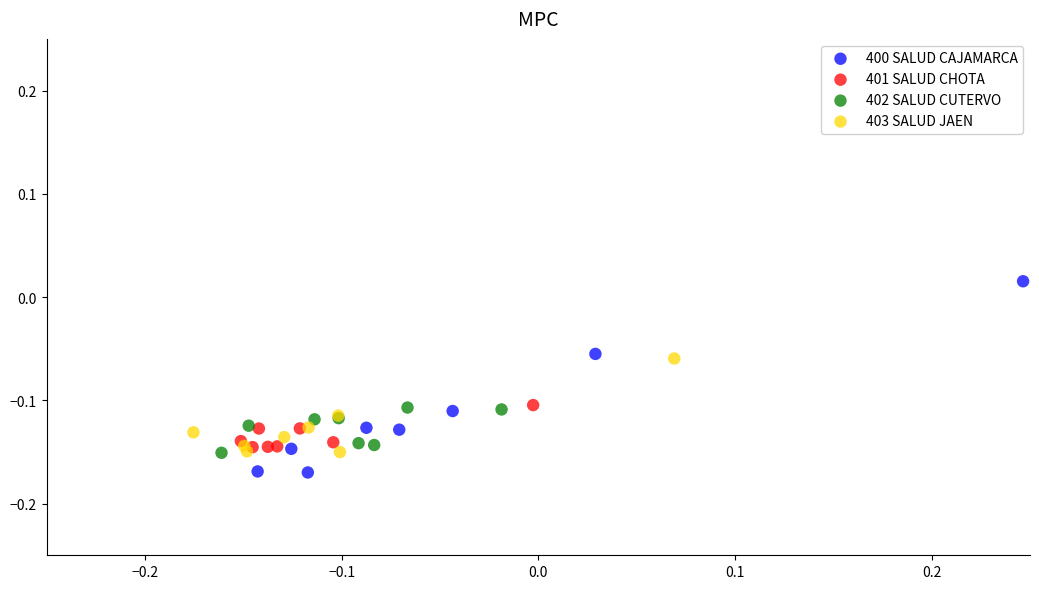

Which series has the largest Y range (max minus min)?

400 SALUD CAJAMARCA